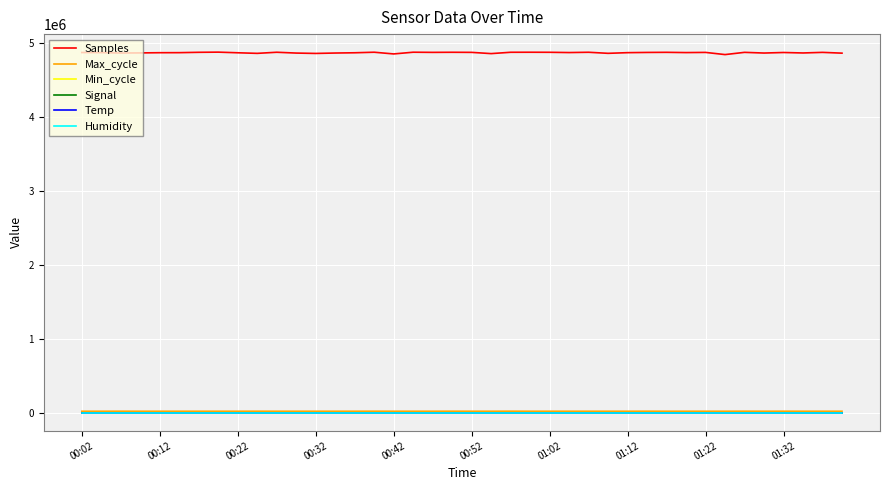

What is the maximum value shown in the chart?

4878268.0